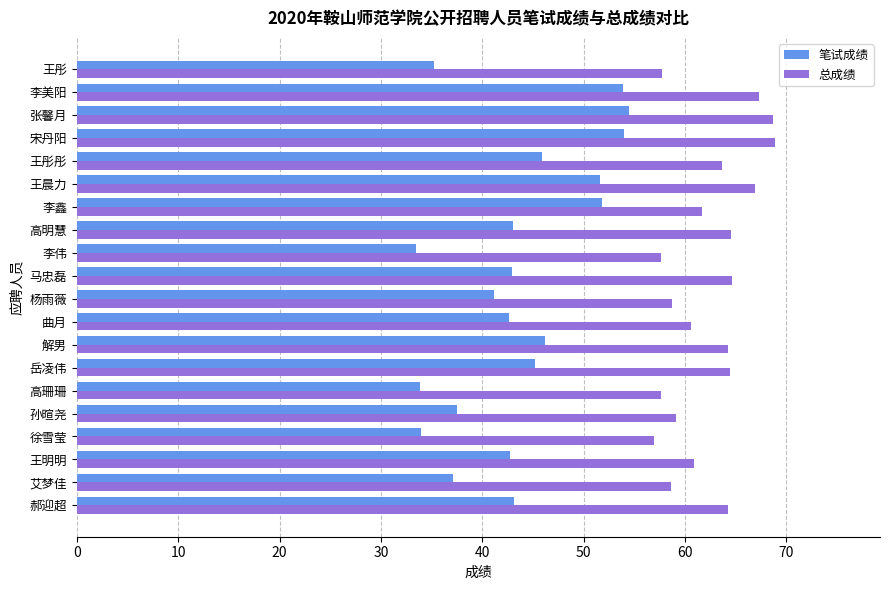

What is the highest value of the 总成绩 series?

68.9